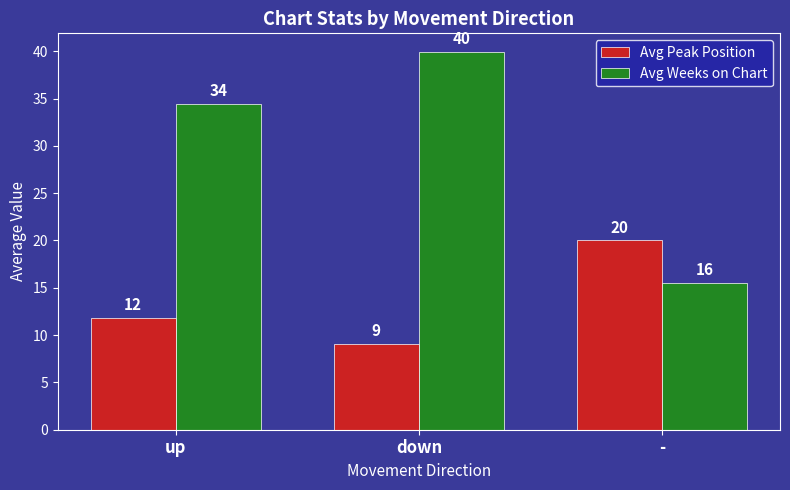

The Avg Weeks on Chart series shows 15.5 at -. True or false?

True